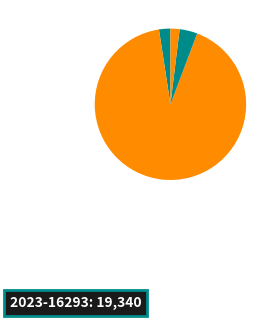

Which category has the smallest portion of the pie?

2023-15529 (landes)